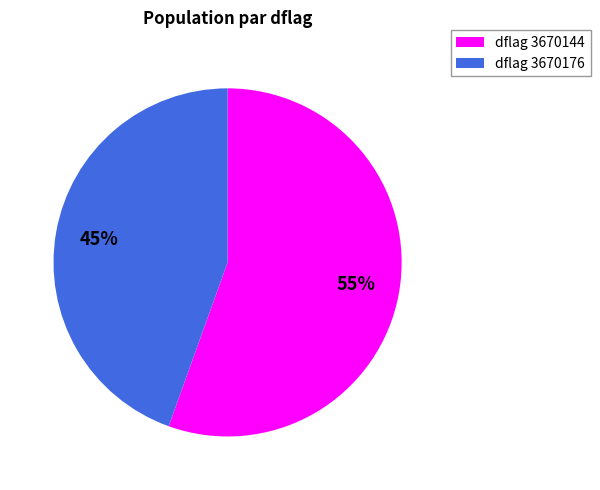

Is there a majority slice in this chart?

Yes